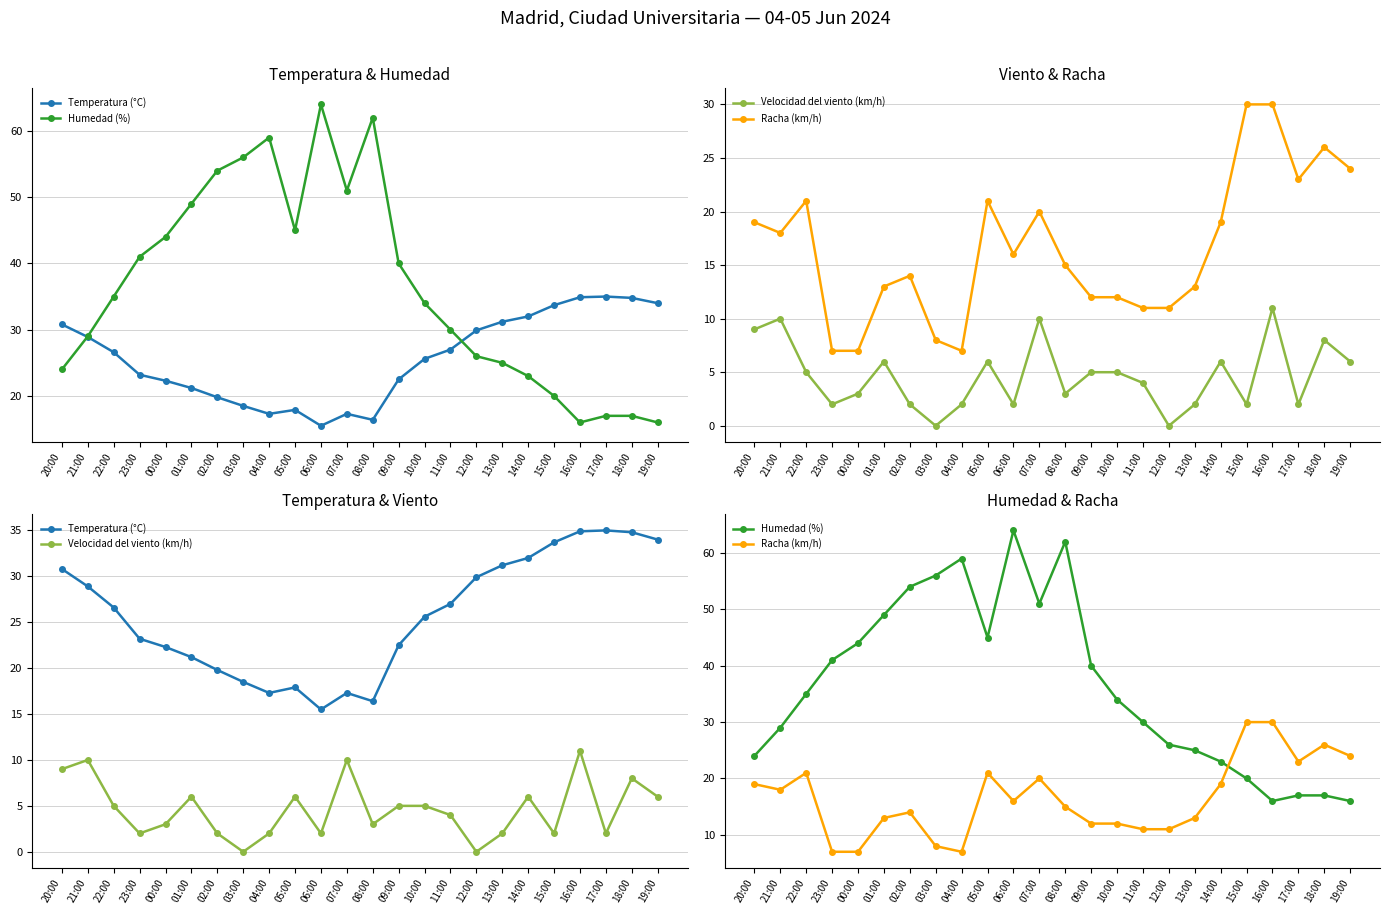

What are all the series names shown in the legend?

Temperatura (°C), Humedad (%), Velocidad del viento (km/h), Racha (km/h)